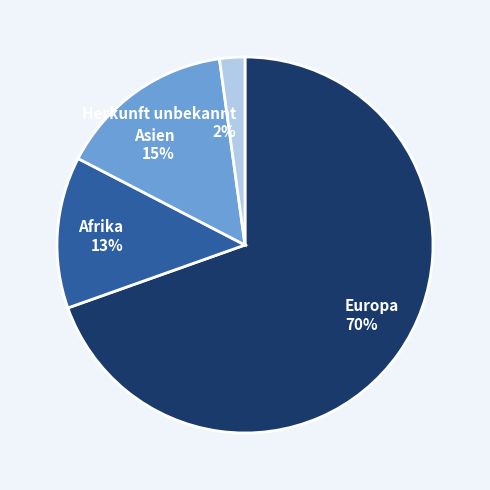

Is the sum of Europa and Asien greater than half?

Yes